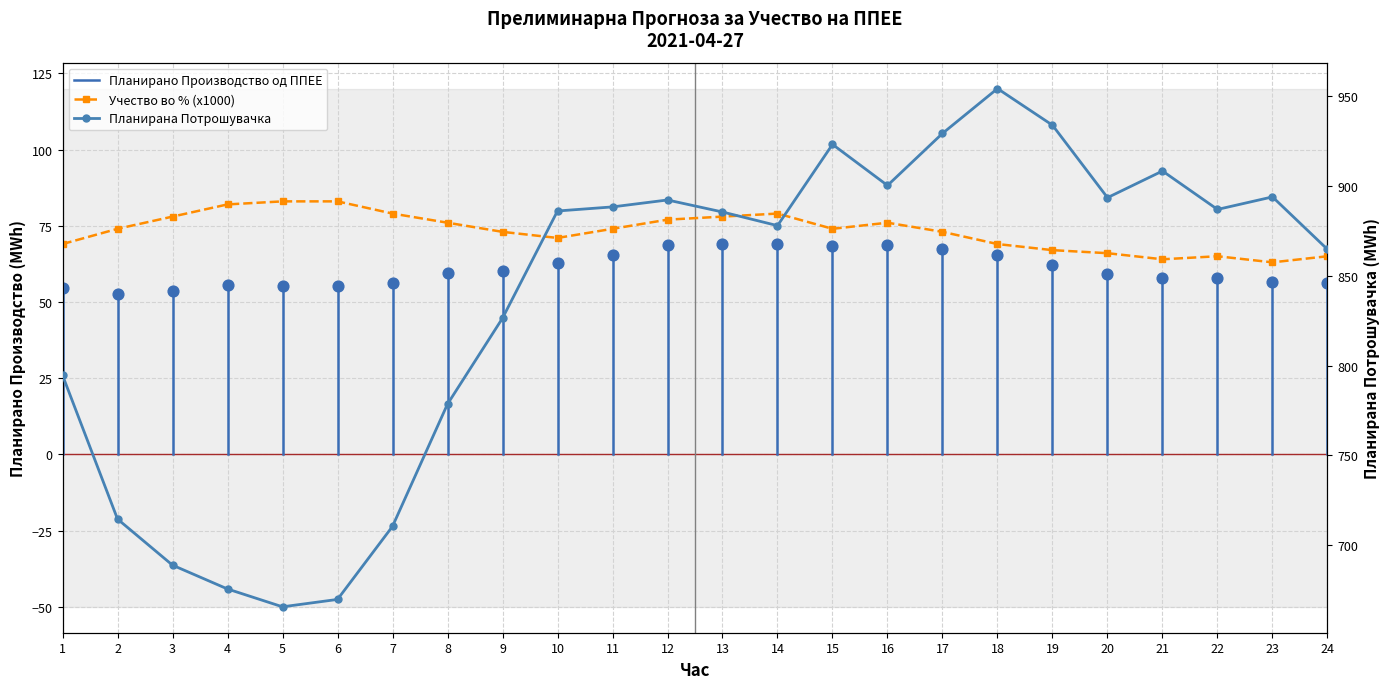

Which series contains the highest Y value?

Планирана Потрошувачка